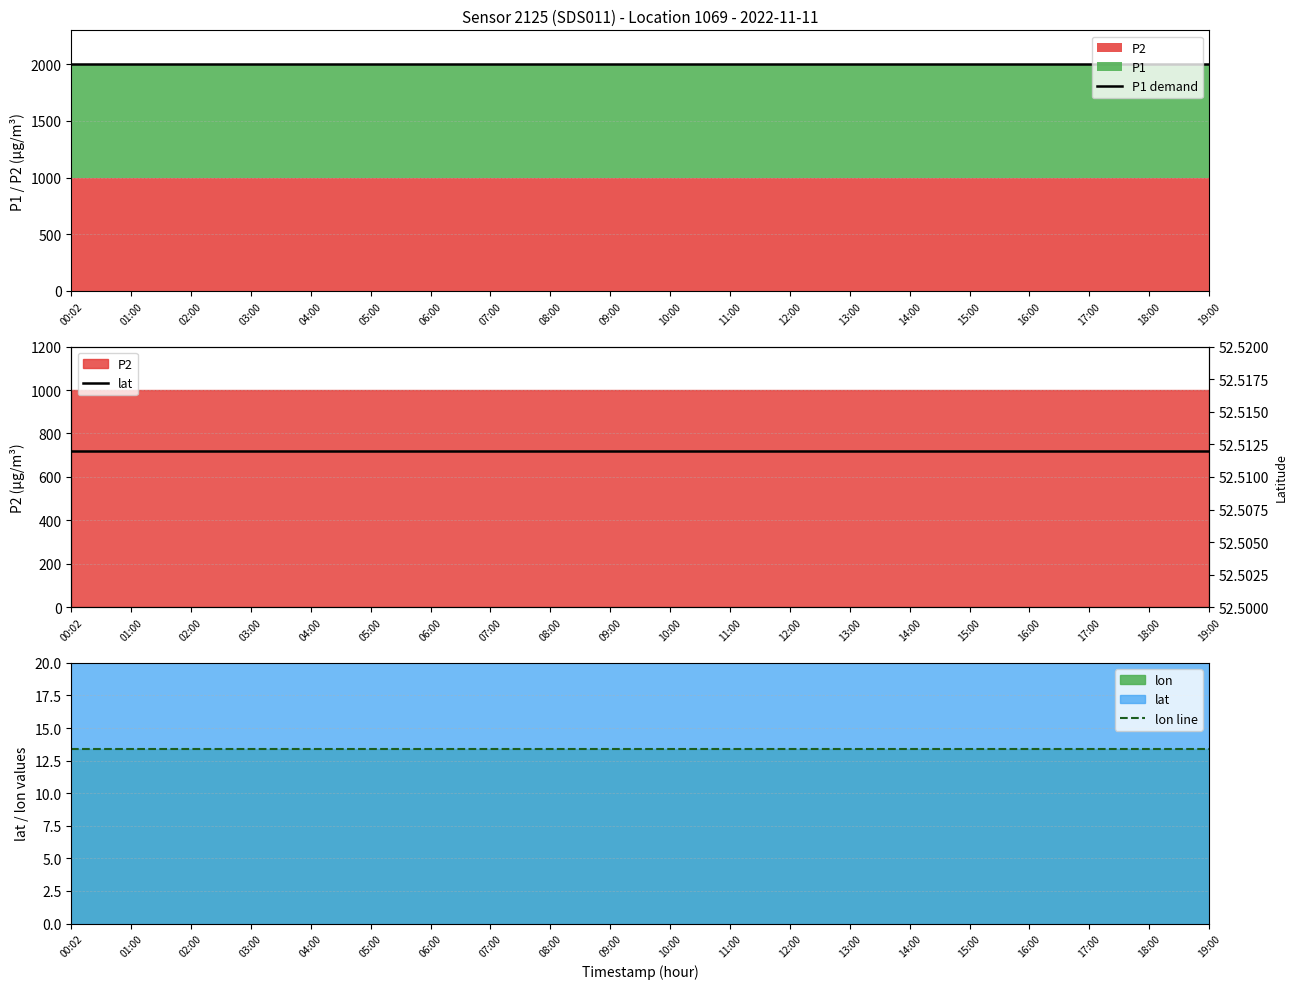

Reading left to right, extract all data points from this chart.

P1 demand: 1999.9	1999.9	1999.9	1999.9	1999.9	1999.9	1999.9	1999.9	1999.9	1999.9	1999.9	1999.9	1999.9	1999.9	1999.9	1999.9	1999.9	1999.9	1999.9	1999.9
lon line: 13.4	13.4	13.4	13.4	13.4	13.4	13.4	13.4	13.4	13.4	13.4	13.4	13.4	13.4	13.4	13.4	13.4	13.4	13.4	13.4
lat: 52.5	52.5	52.5	52.5	52.5	52.5	52.5	52.5	52.5	52.5	52.5	52.5	52.5	52.5	52.5	52.5	52.5	52.5	52.5	52.5